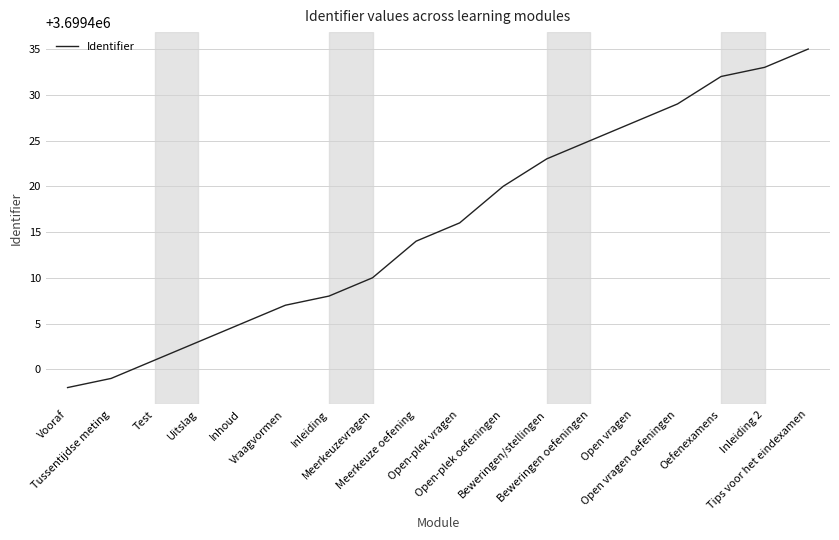

Reading right to left, transcribe all the data shown in this chart.

Tips voor het eindexamen=3699435	Inleiding 2=3699433	Oefenexamens=3699432	Open vragen oefeningen=3699429	Open vragen=3699427	Beweringen oefeningen=3699425	Beweringen/stellingen=3699423	Open-plek oefeningen=3699420	Open-plek vragen=3699416	Meerkeuze oefening=3699414	Meerkeuzevragen=3699410	Inleiding=3699408	Vraagvormen=3699407	Inhoud=3699405	Uitslag=3699403	Test=3699401	Tussentijdse meting=3699399	Vooraf=3699398